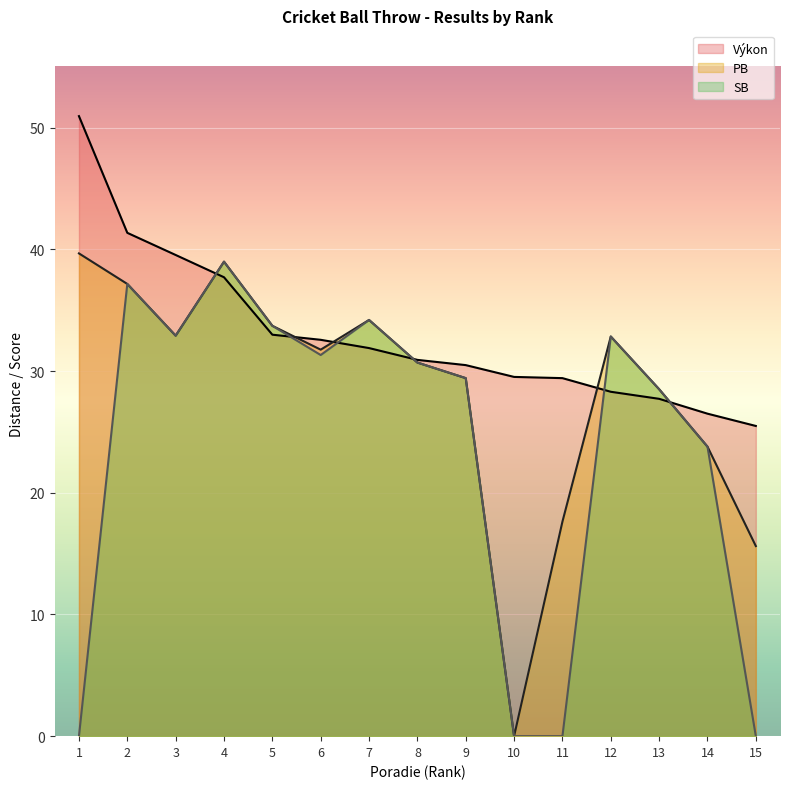

Is it true that SB equals 0.0 at 11?

True